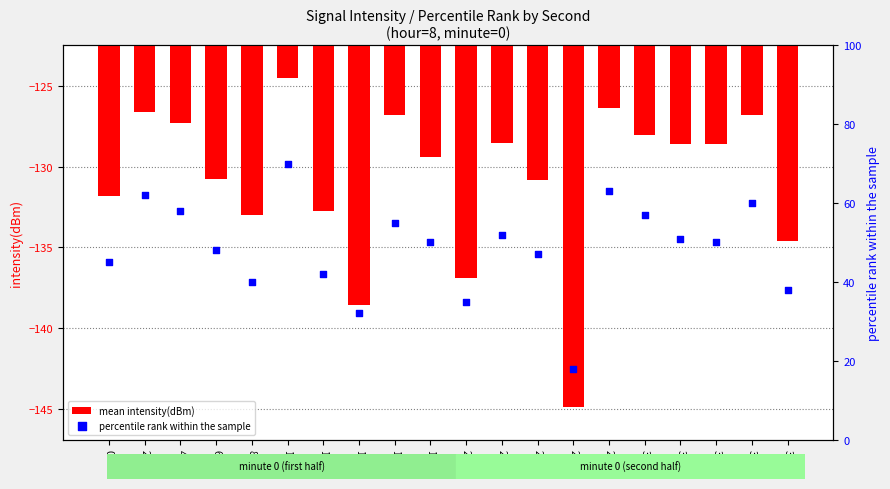

Which series reaches the minimum Y coordinate?

mean intensity(dBm)